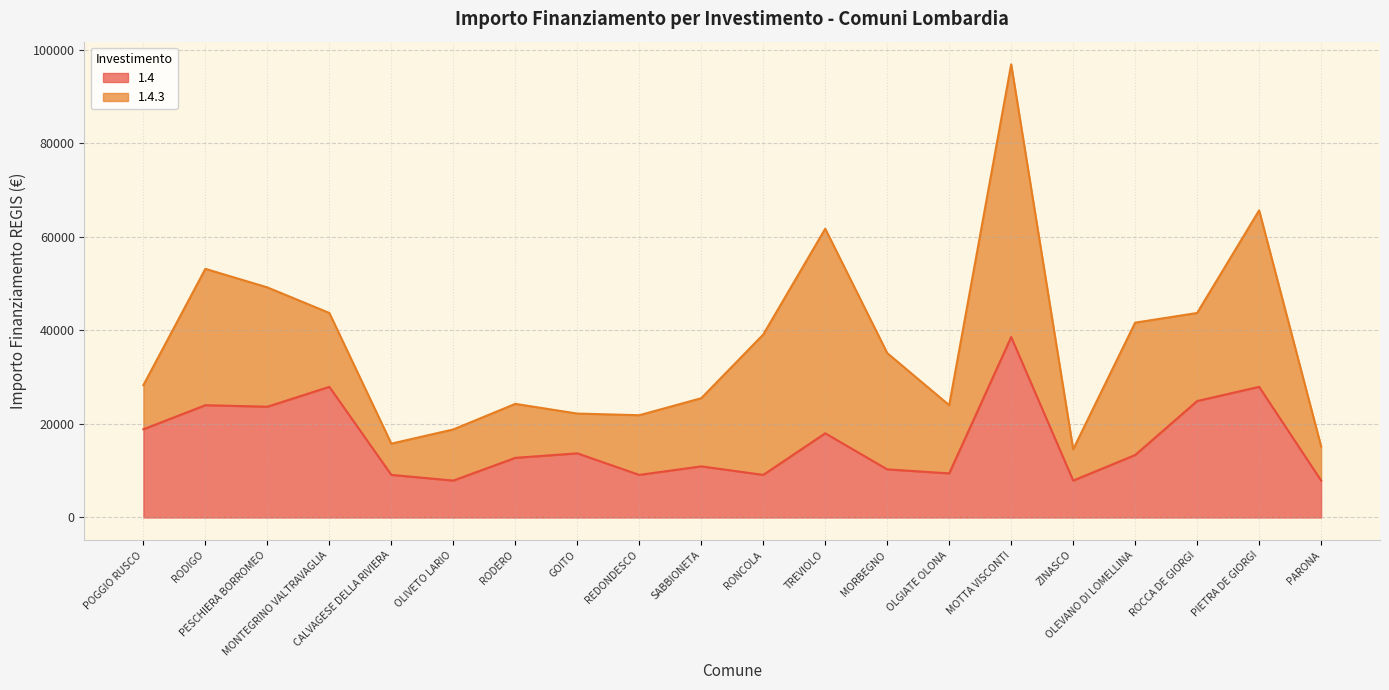

Reading left to right, extract all data points from this chart.

POGGIO RUSCO=18854	RODIGO=23996	PESCHIERA BORROMEO=23673	MONTEGRINO VALTRAVAGLIA=27922	CALVAGESE DELLA RIVIERA=9105	OLIVETO LARIO=7891	RODERO=12747	GOITO=13712	REDONDESCO=9105	SABBIONETA=10926	RONCOLA=9105	TREVIOLO=17997	MORBEGNO=10284	OLGIATE OLONA=9427	MOTTA VISCONTI=38565	ZINASCO=7891	OLEVANO DI LOMELLINA=13354	ROCCA DE GIORGI=24887	PIETRA DE GIORGI=27922	PARONA=7891